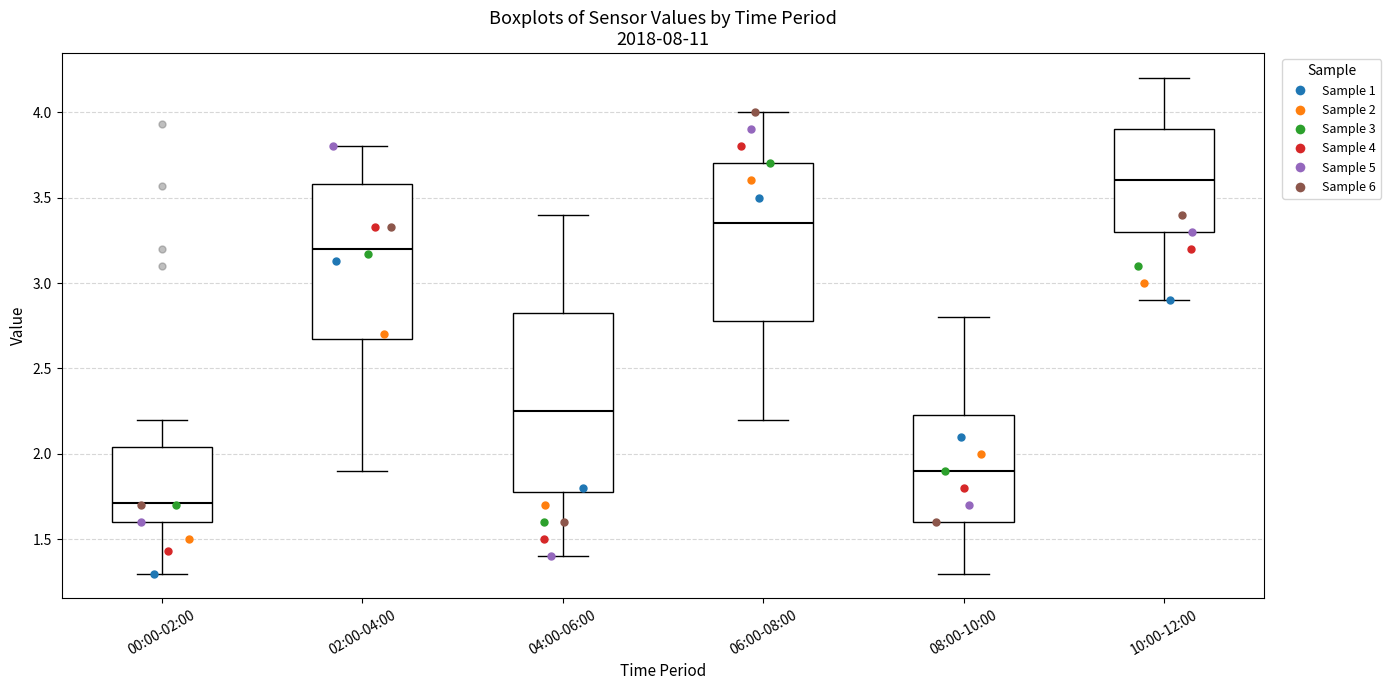

Reading left to right, transcribe this box plot: for each box, give where its median line is, the range the box spans, and where its two whiskers end, as read against the y-axis. The values are not printed on the chart, so give them approximately, as read against the axis.

00:00-02:00: median 1.70, box 1.60 to 2.05, whiskers 1.30 to 2.20
02:00-04:00: median 3.20, box 2.70 to 3.60, whiskers 1.90 to 3.80
04:00-06:00: median 2.25, box 1.80 to 2.85, whiskers 1.40 to 3.40
06:00-08:00: median 3.35, box 2.80 to 3.70, whiskers 2.20 to 4.00
08:00-10:00: median 1.90, box 1.60 to 2.25, whiskers 1.30 to 2.80
10:00-12:00: median 3.60, box 3.30 to 3.90, whiskers 2.90 to 4.20